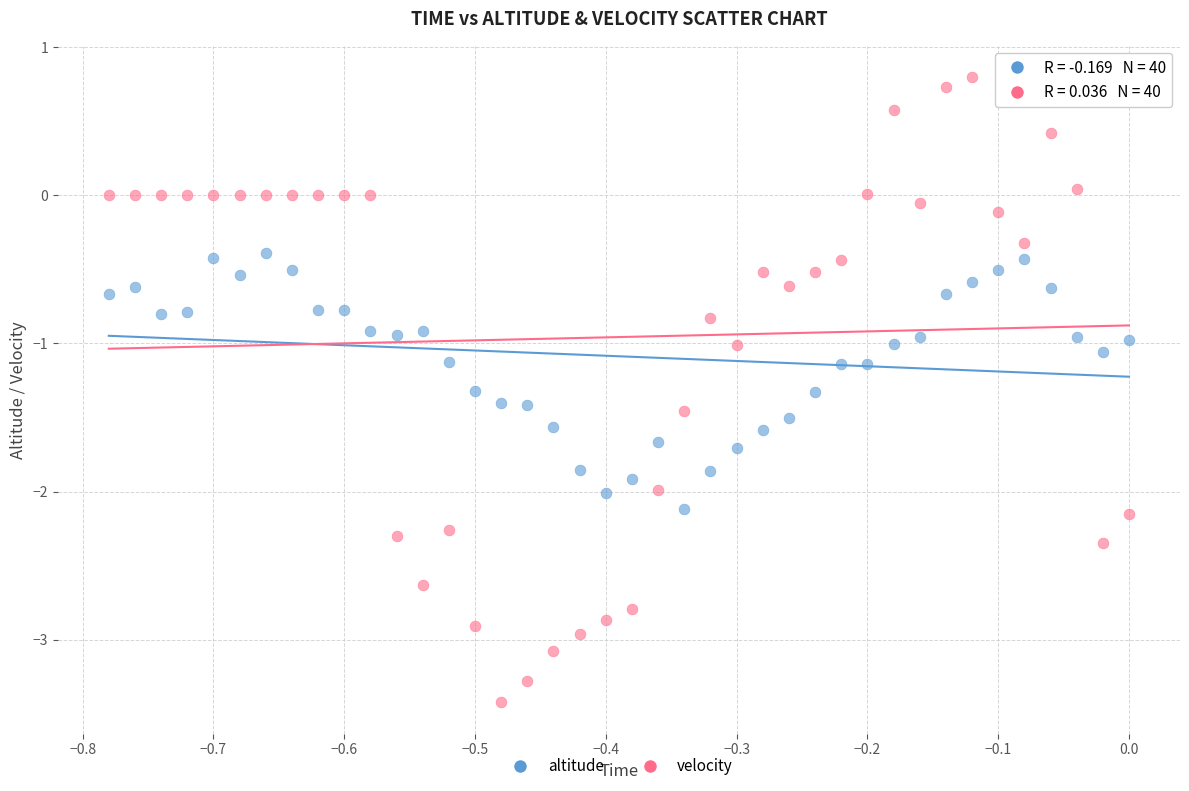

Across all data points, what is the range of Y values (max minus min)?

4.2